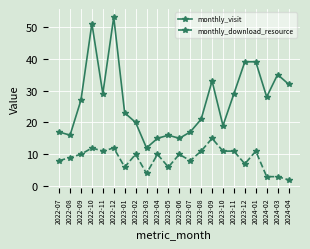

What is the approximate value of monthly_download_resource at 2023-06?

10